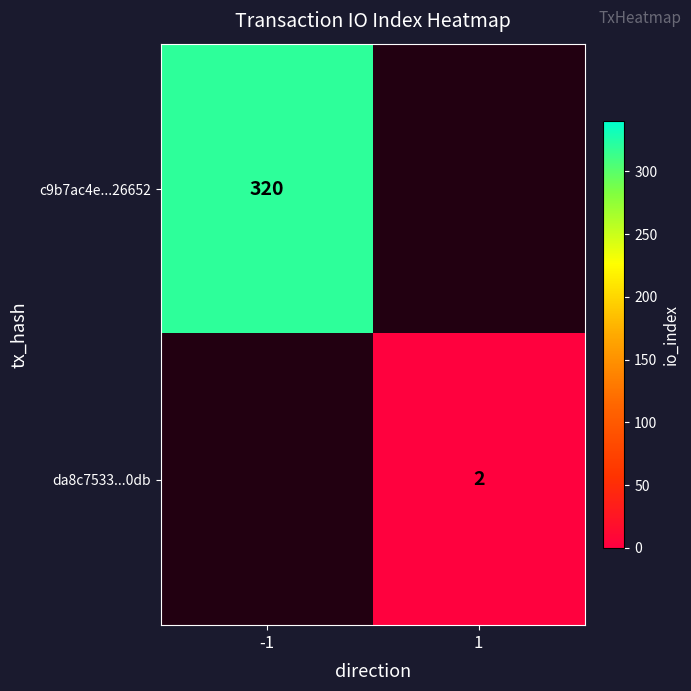

At which category does the chart reach its peak across all series?

-1